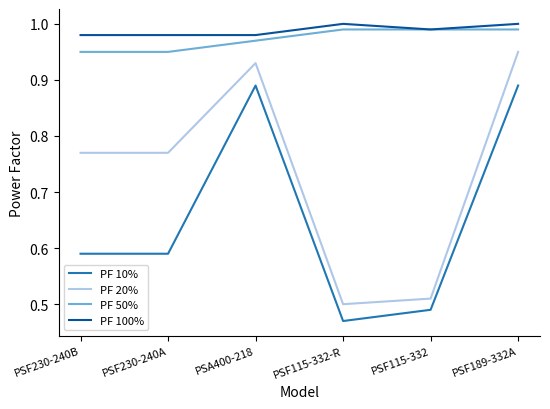

True or false: PF 10% has more than 1 points higher than both neighbors.

False